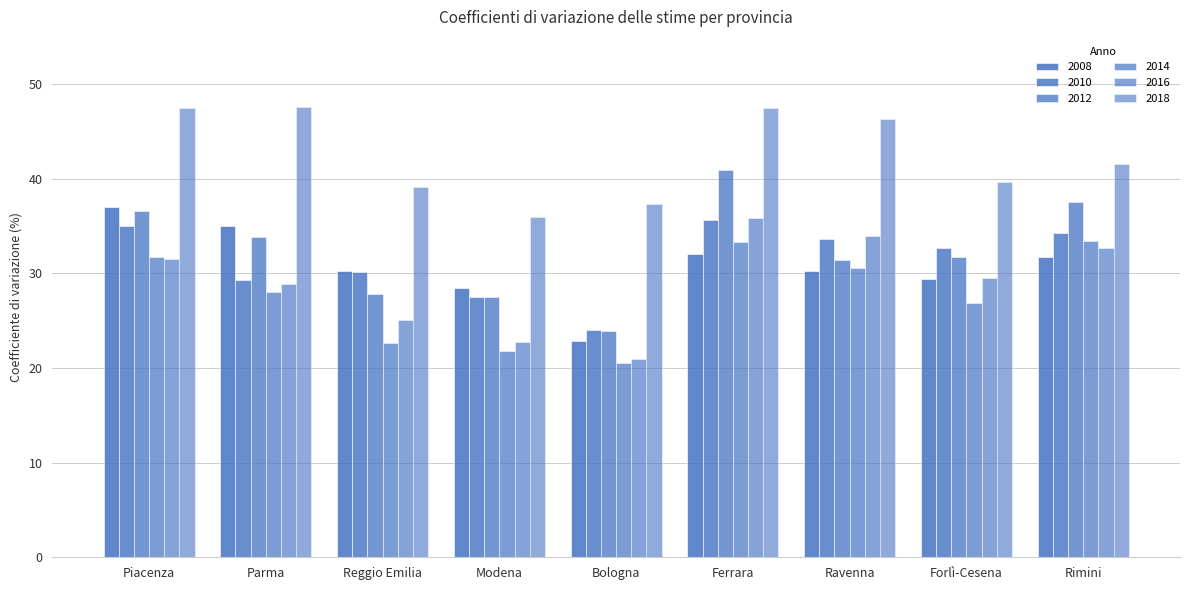

True or false: 2008 has a value of 32.1 at Ferrara.

True